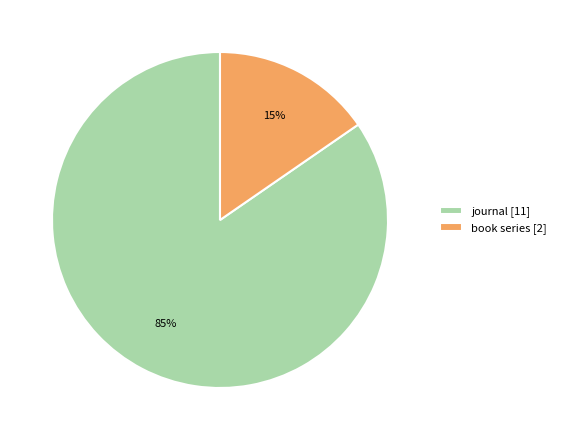

Which slice is the smallest?

book series